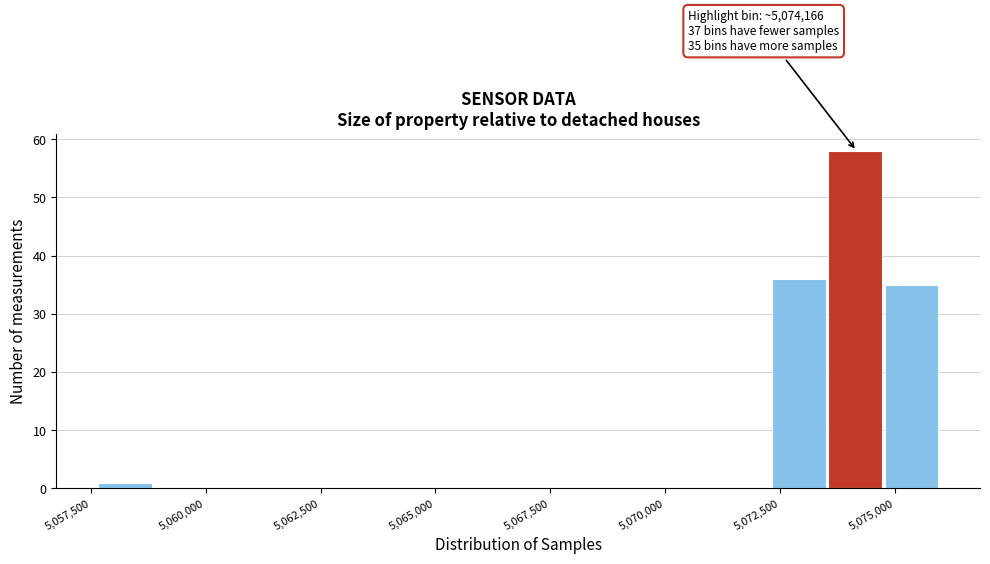

Around what value on the x-axis is the tallest bar? Give the approximate position of its centre, as read against the axis.

5074000